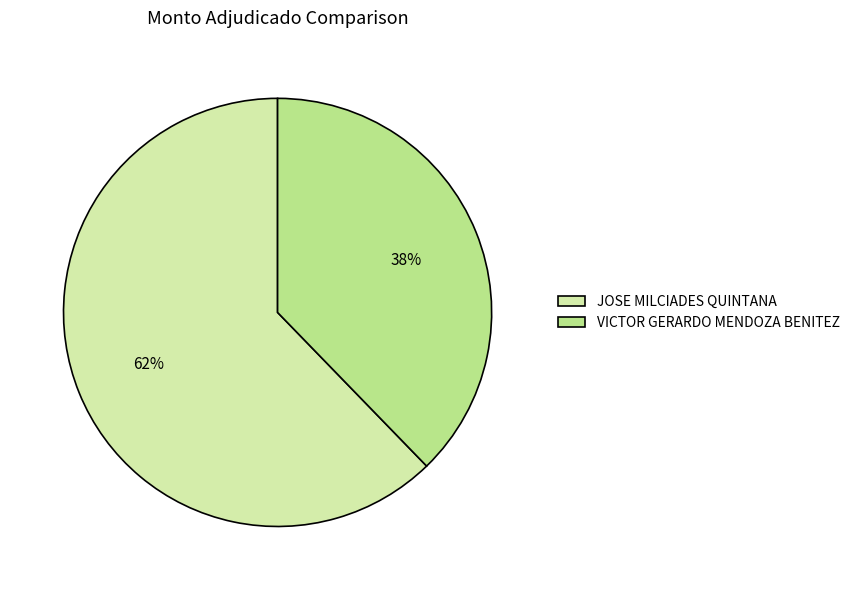

Which slice is the smallest?

VICTOR GERARDO MENDOZA BENITEZ